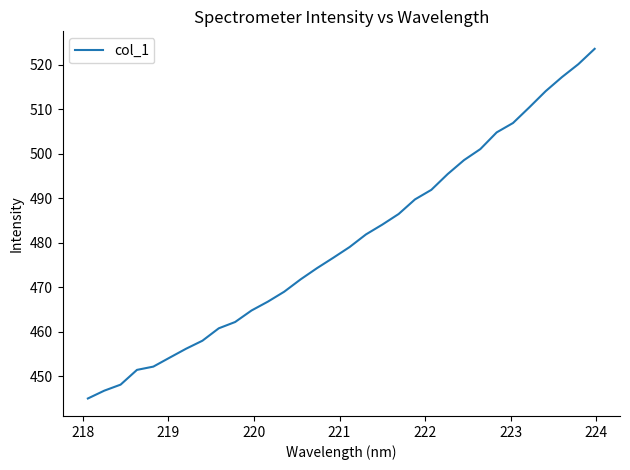

What is the smallest value displayed?

445.0